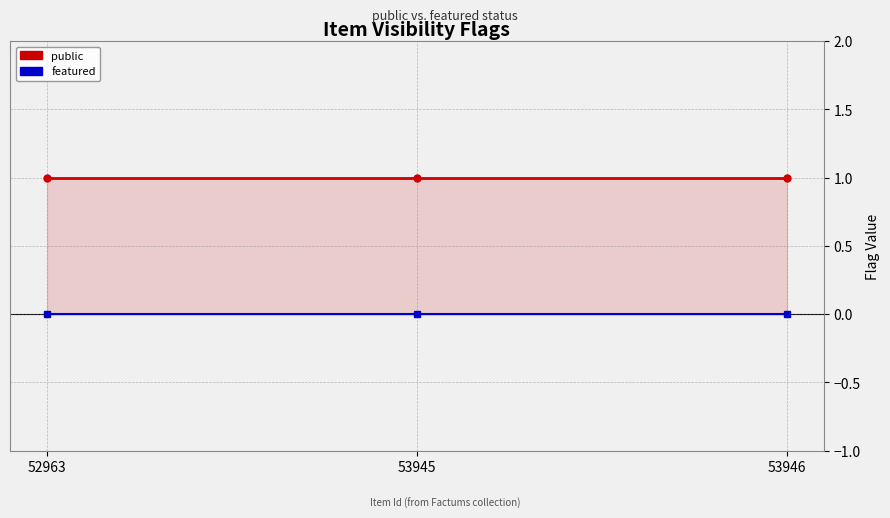

Does the chart display data point markers on the line(s)?

Yes